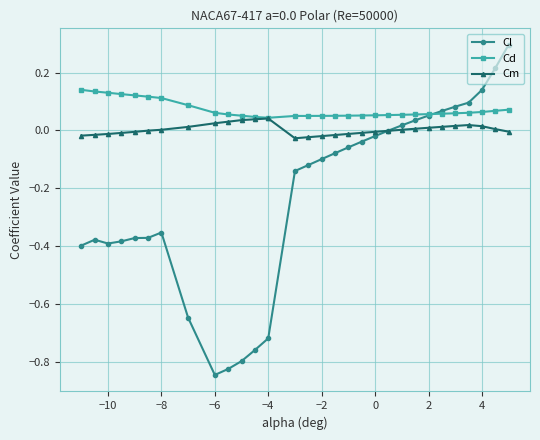

What is the maximum value shown in the chart?

0.3